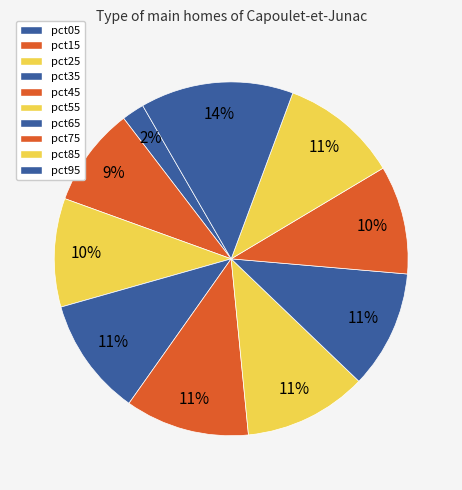

Do pct85 and pct45 together represent more than half of the pie?

No